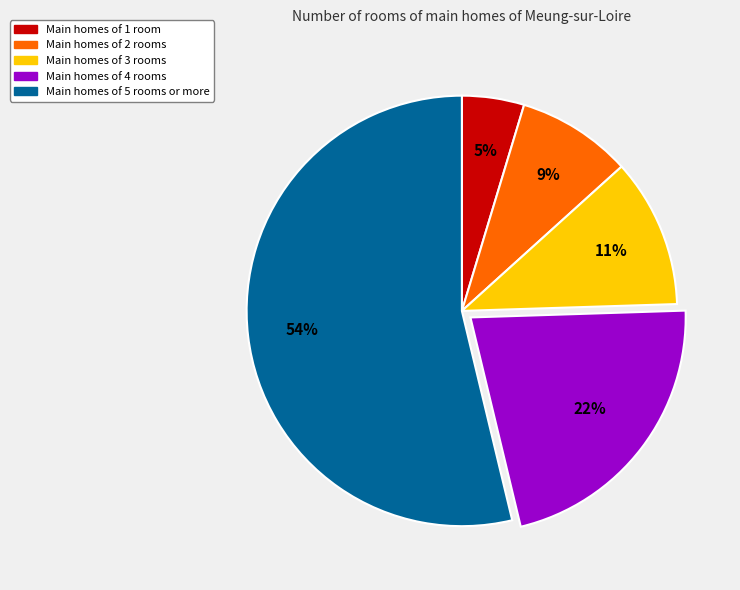

Is there any slice that represents more than half of the pie?

Yes